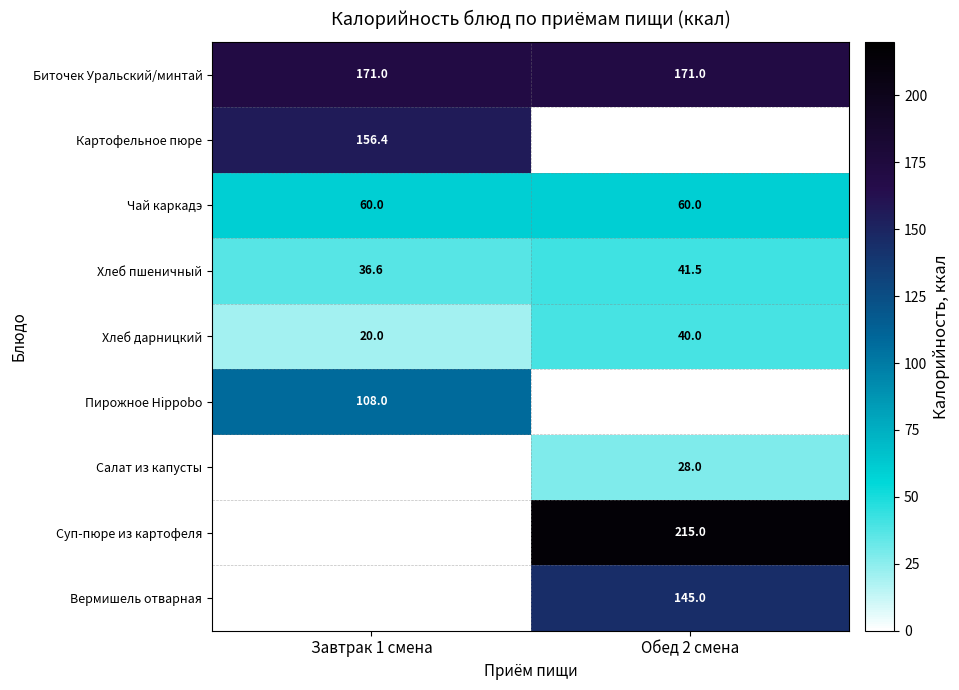

List the labels in order of Хлеб пшеничный value, largest first.

Обед 2 смена, Завтрак 1 смена